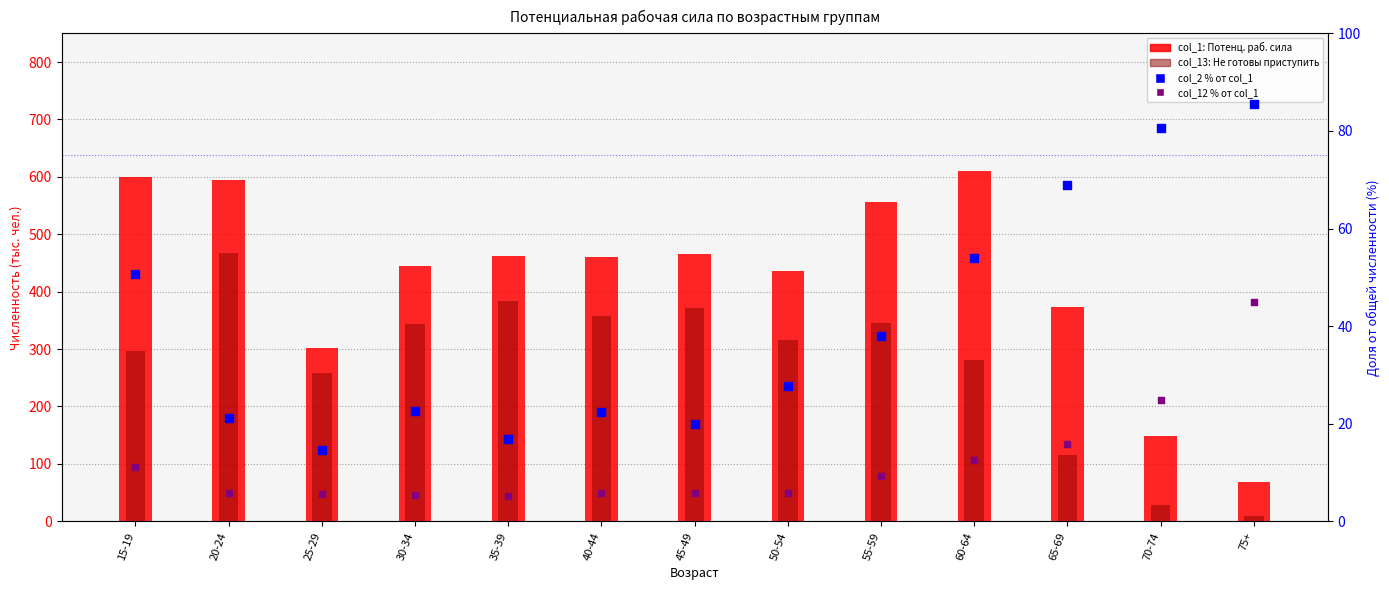

At which category is the sum across all series the highest?

20-24